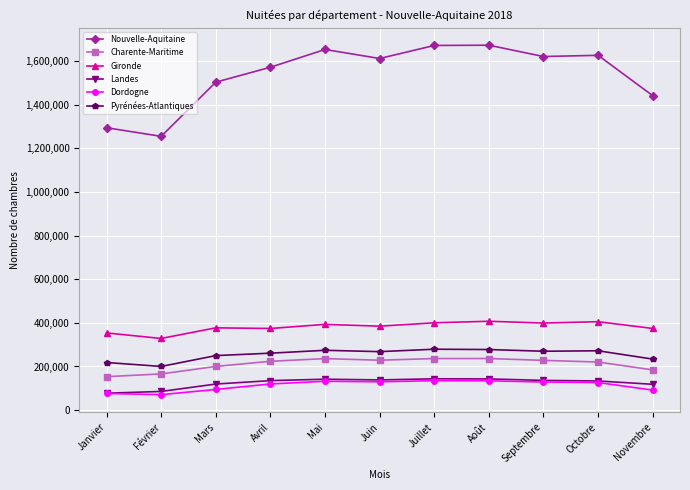

True or false: Dordogne has a value of 129766 at Juin.

True